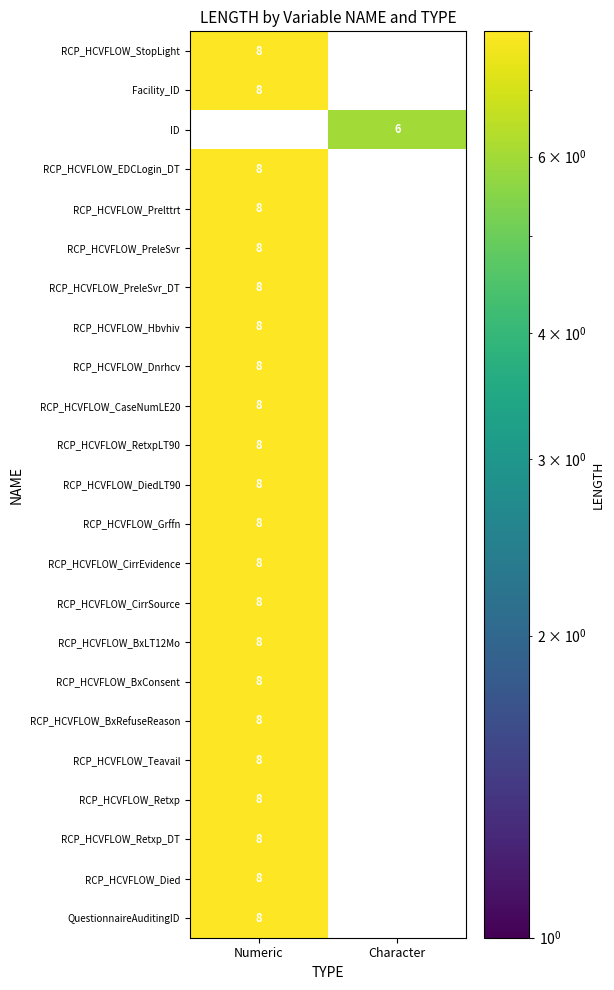

What is the maximum value shown in the chart?

8